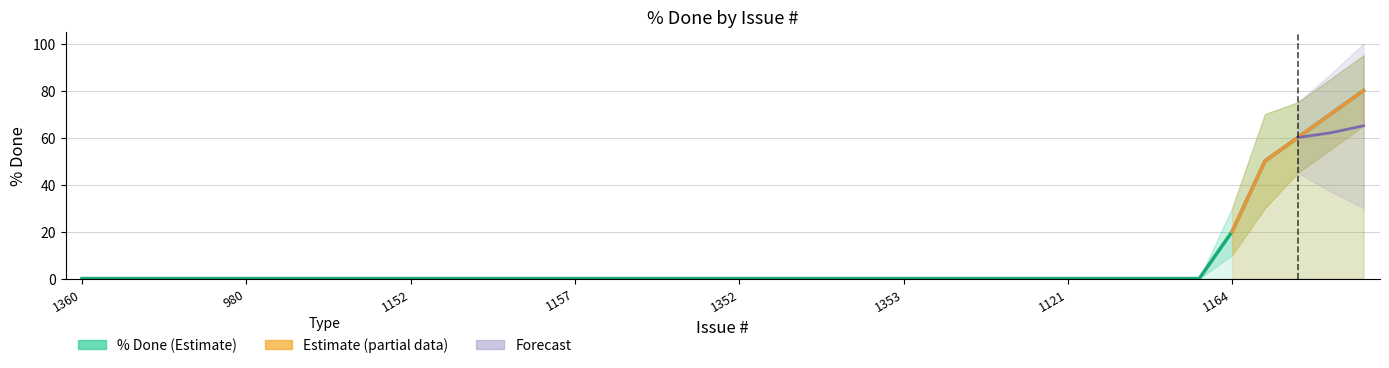

True or false: lower and upper intersect in this chart.

False